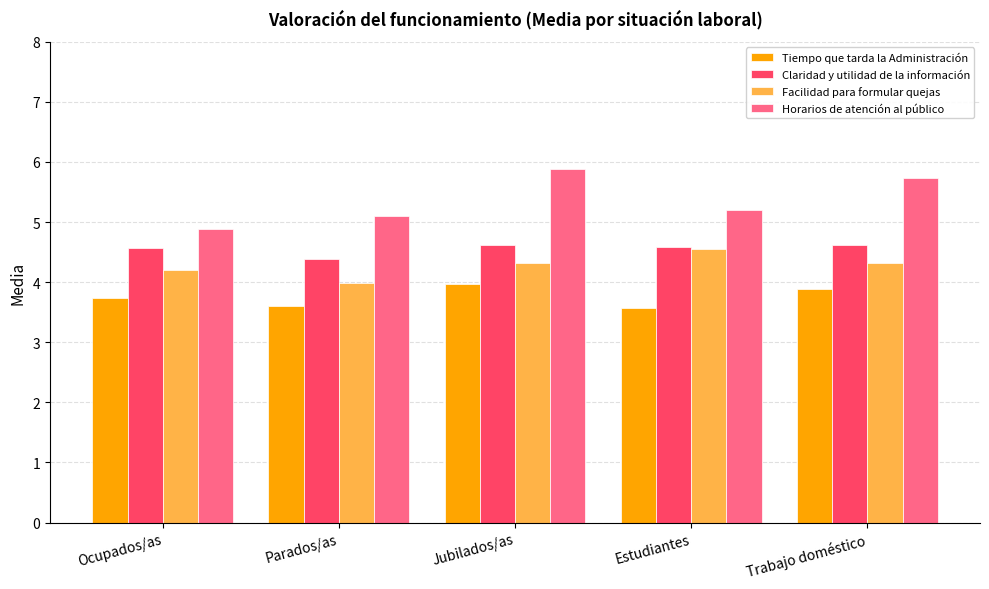

List the series in order of their peak value, highest first.

Horarios de atención al público, Claridad y utilidad de la información, Facilidad para formular quejas, Tiempo que tarda la Administración